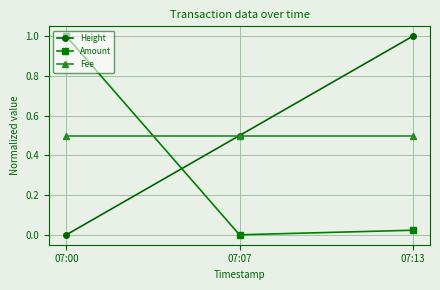

Rank the categories by Height value from lowest to highest.

07:00, 07:07, 07:13